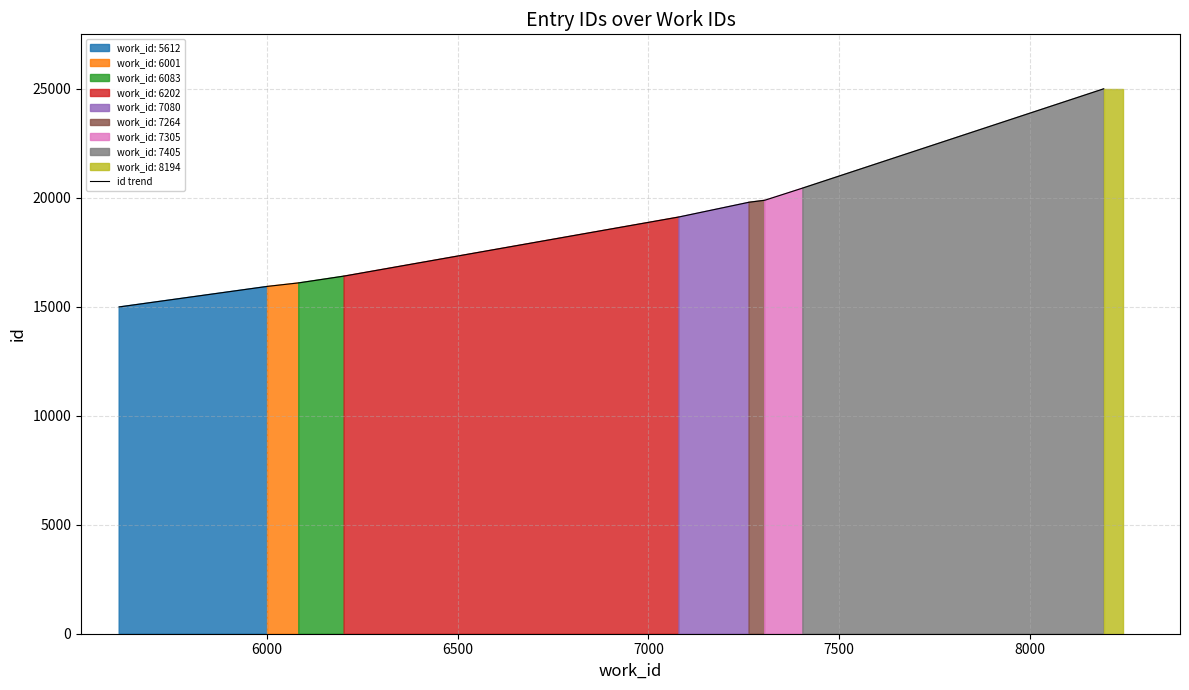

True or false: there are more than 2 points higher than both neighbors.

False